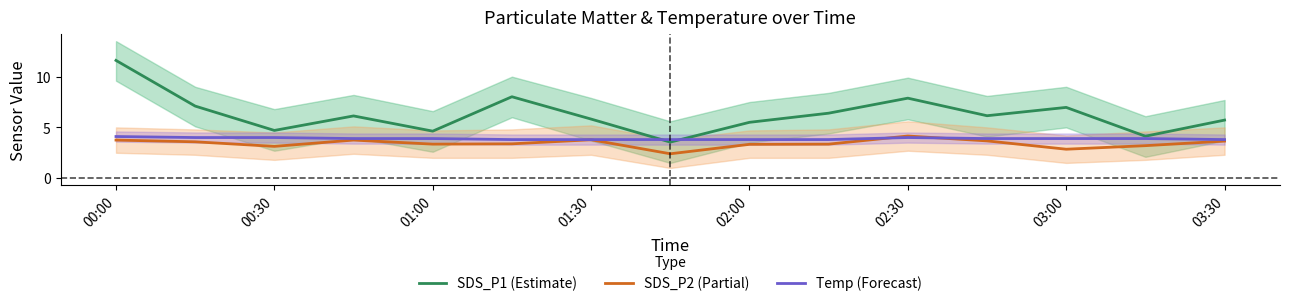

The value of SDS_P1 (Estimate) at 03:00 is 7.0. True or false?

True